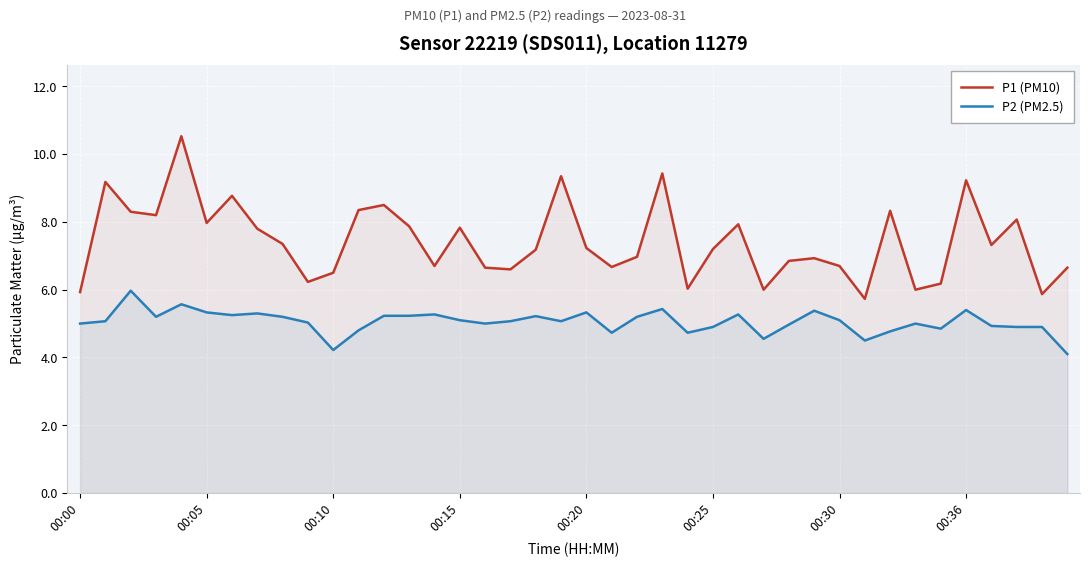

Does the chart display data point markers on the line(s)?

No